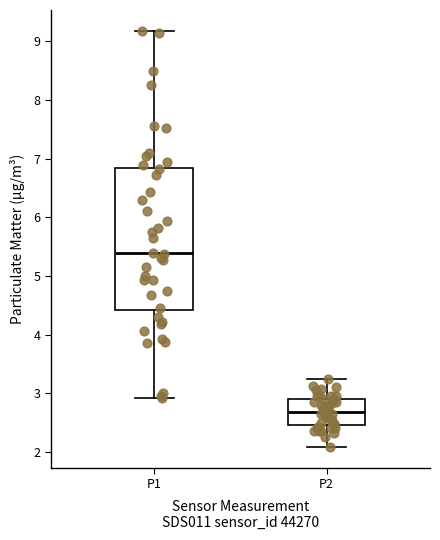

Which box's median line is the lowest?

P2